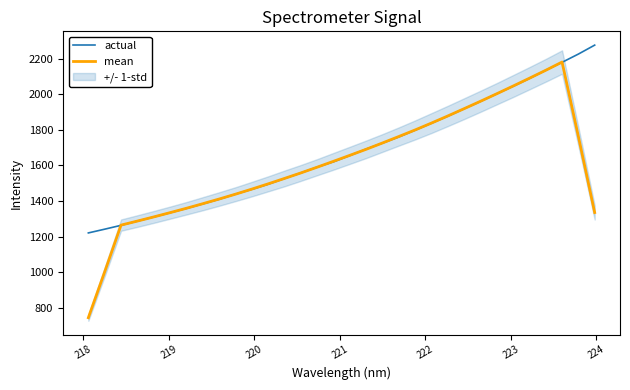

How many data points in actual are less than 1655?

16